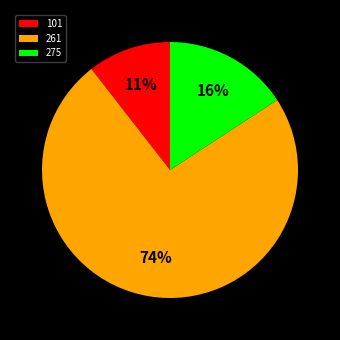

Rank the categories by value from lowest to highest.

101, 275, 261